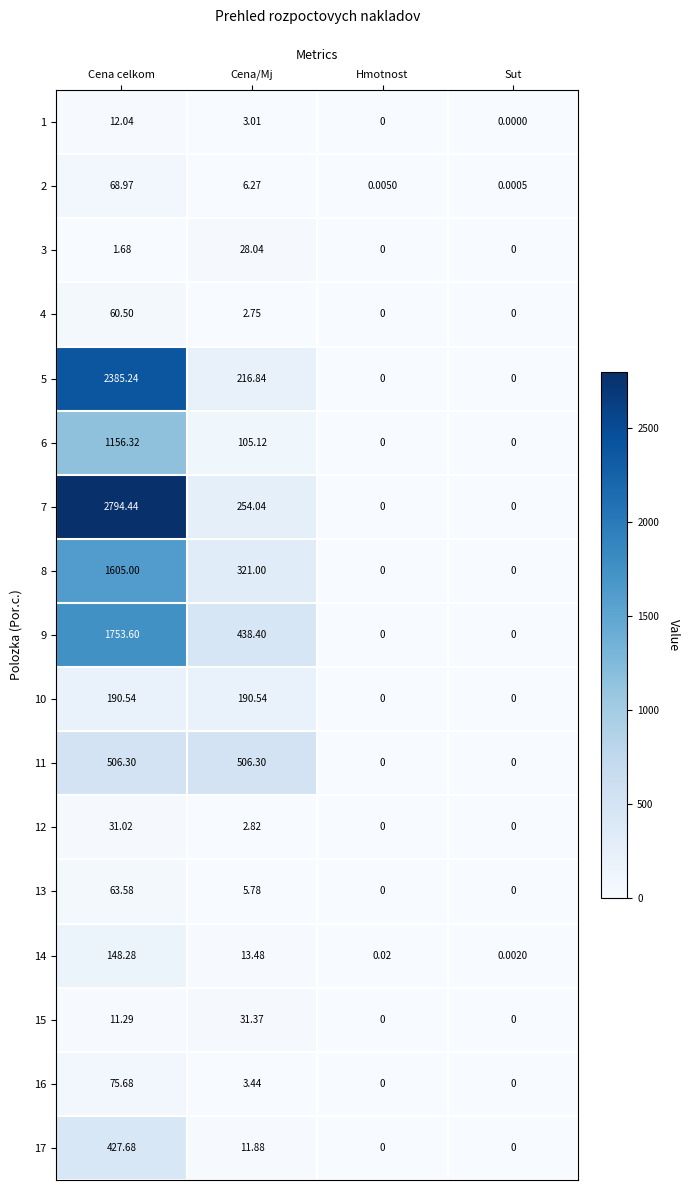

At which category is the sum across all series the highest?

Cena celkom